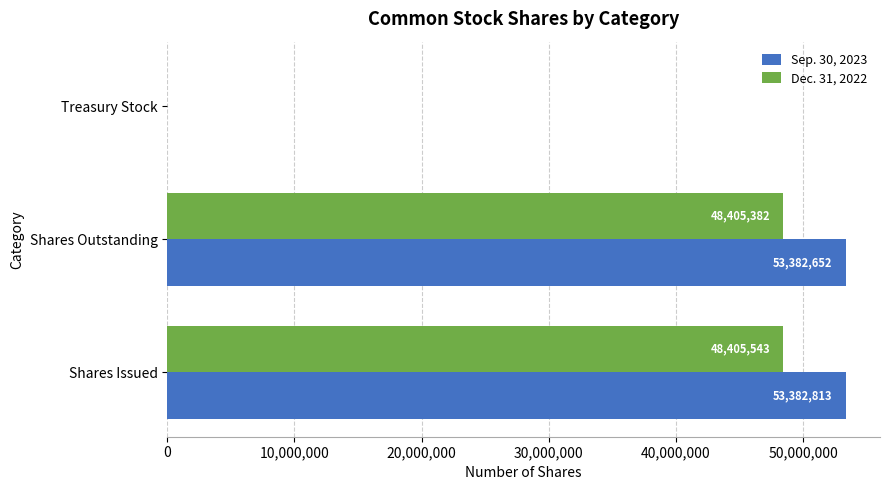

Is the value of Dec. 31, 2022 at Shares Issued greater than the value of Sep. 30, 2023 at Shares Issued?

No